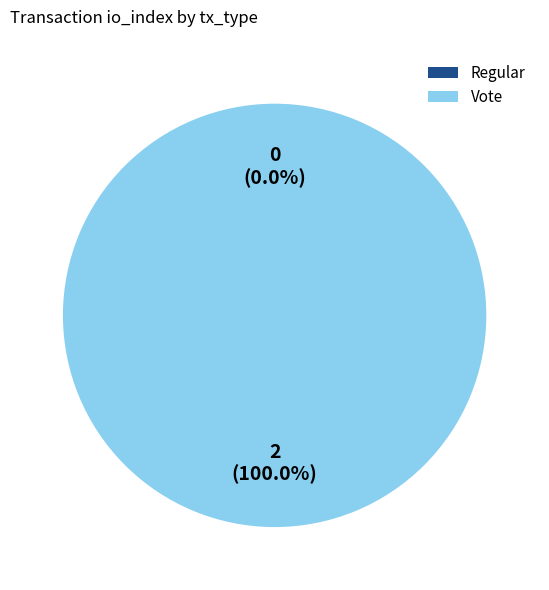

What is the largest slice in the pie chart?

Vote